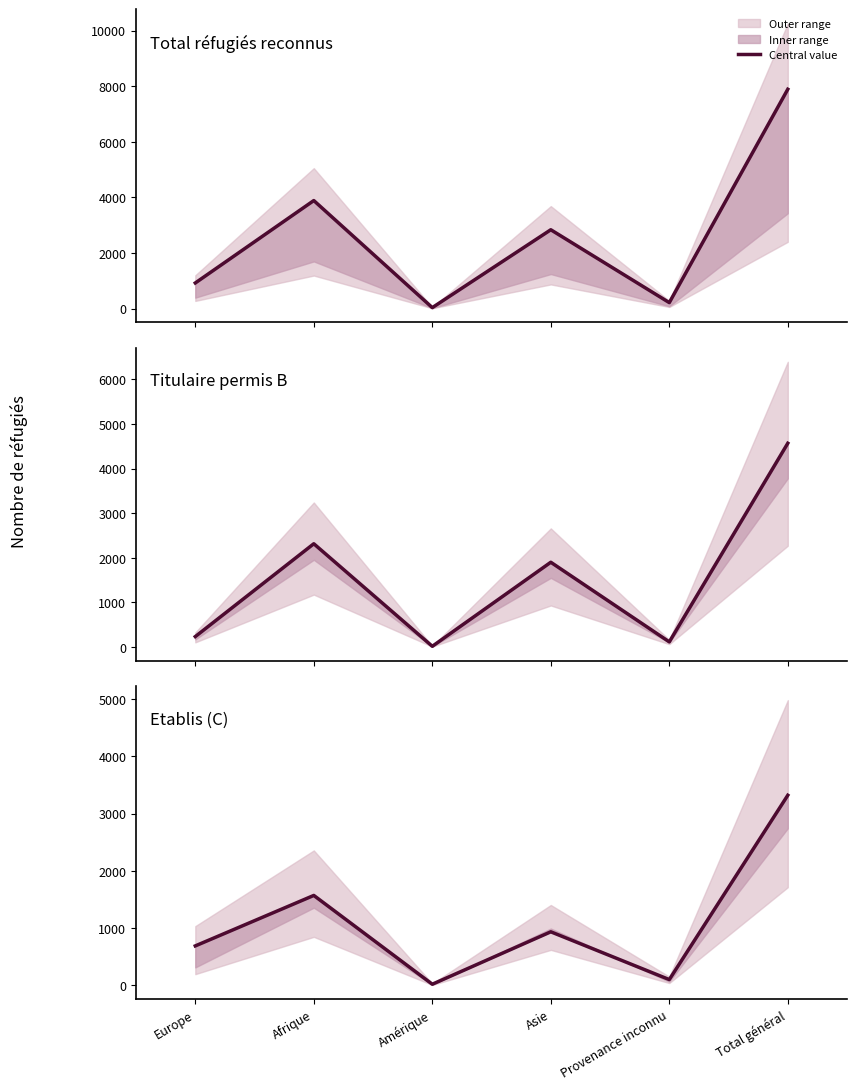

Is it true that Titulaire permis B equals 6 at Amérique?

False